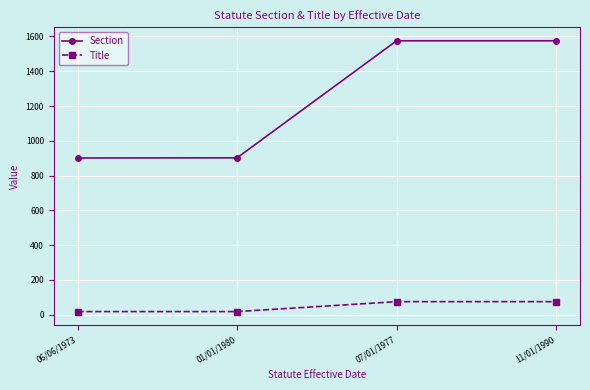

Which series has the largest range (max minus min)?

Section